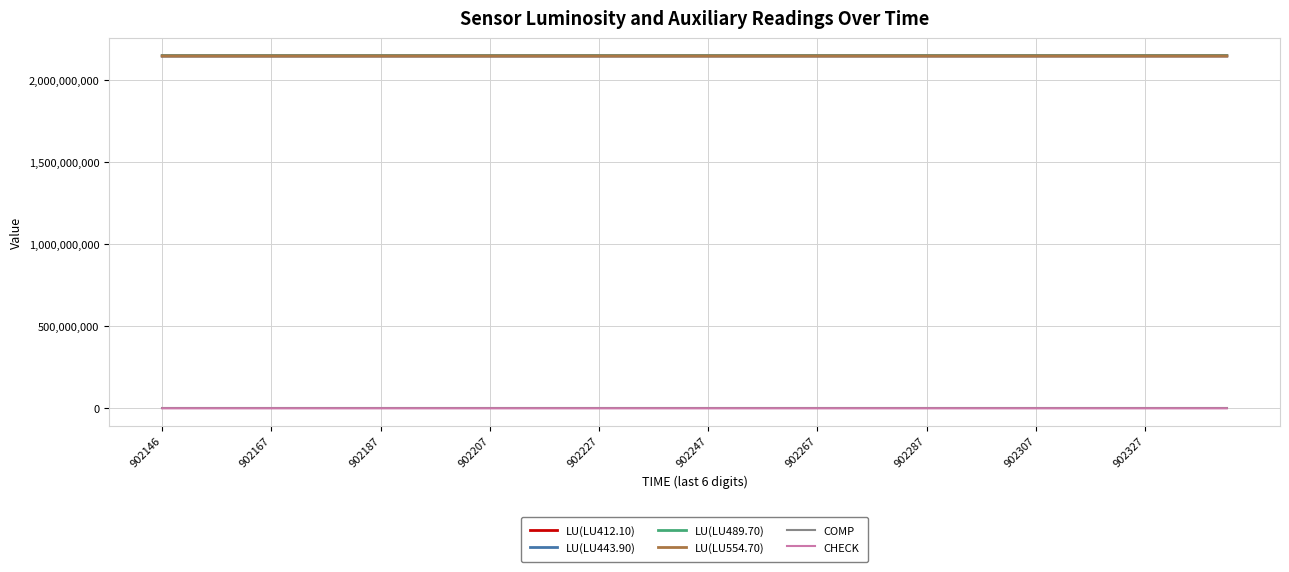

True or false: COMP and LU(LU489.70) intersect in this chart.

False